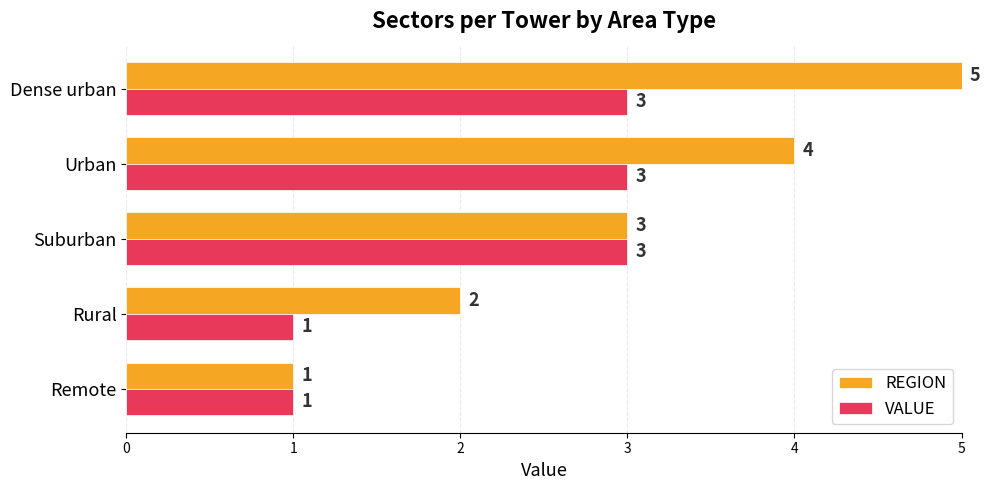

How many distinct data groups are displayed?

2